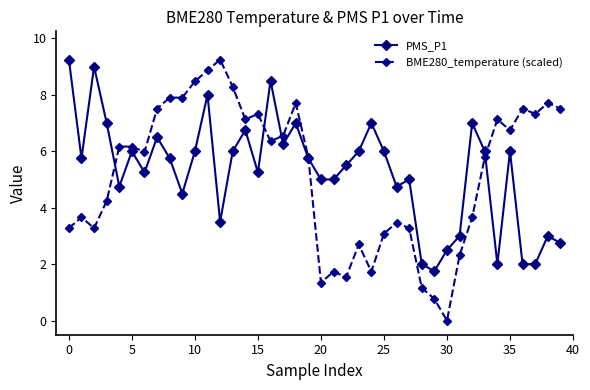

How many interior local peaks does the PMS_P1 series have?

12